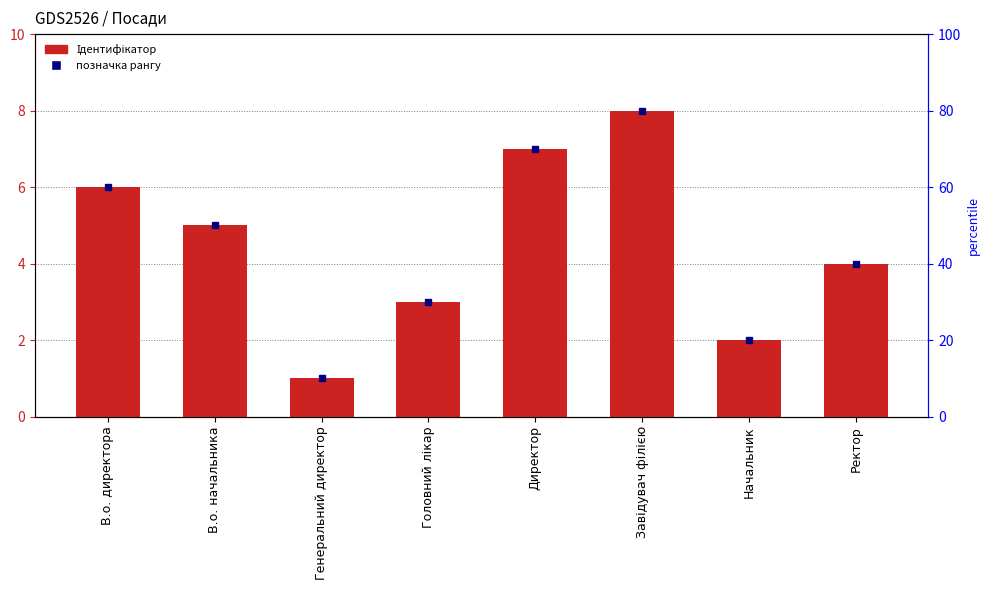

Count the number of categories in the chart.

8